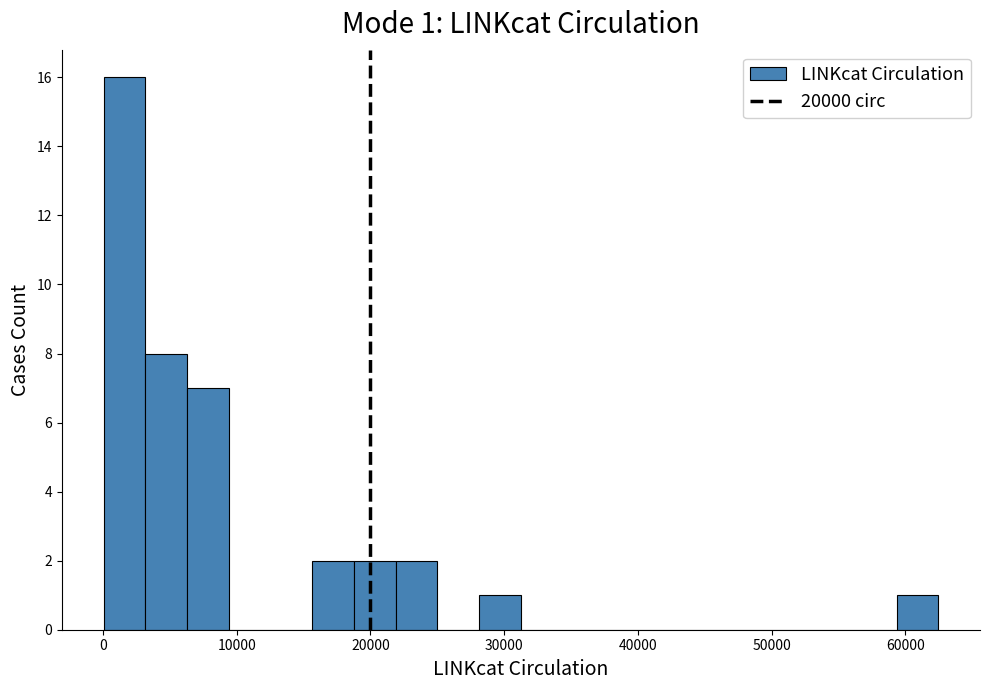

Read against the x-axis, roughly where is the centre of the tallest bar?

2000